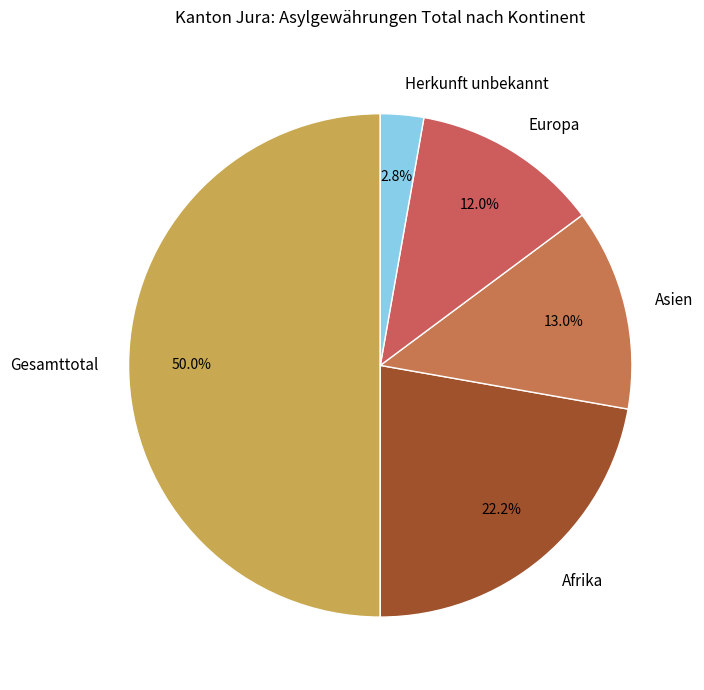

Does Asien represent more than half of the total?

No